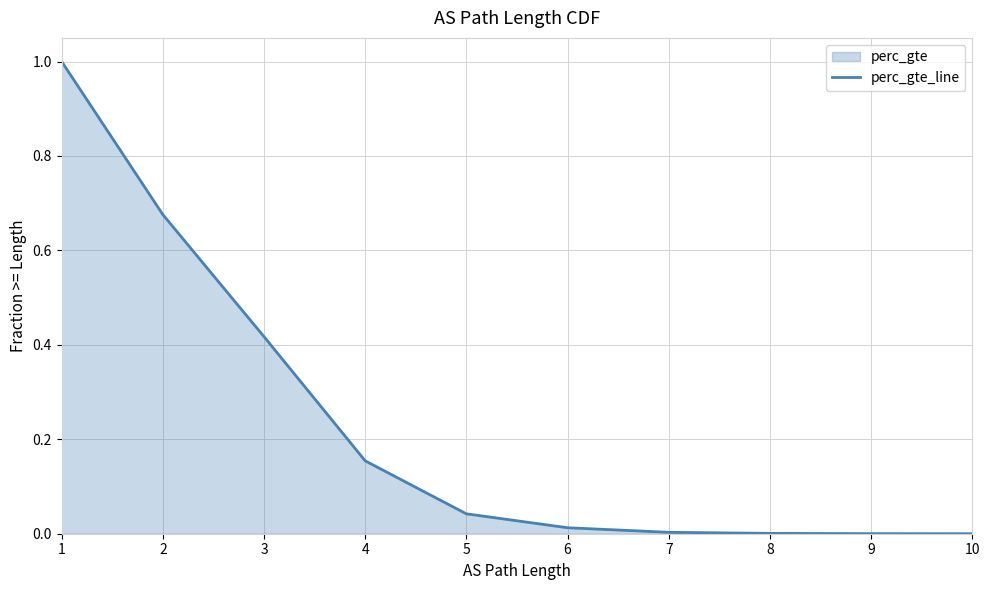

True or false: there are more than 0 points higher than both neighbors.

False